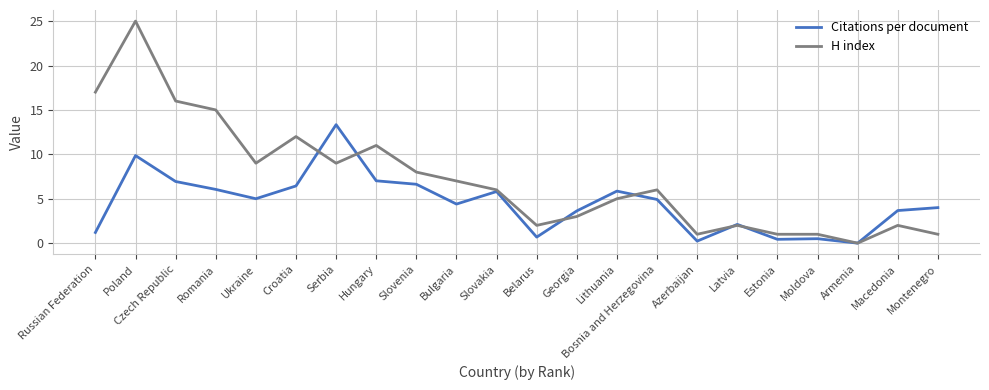

What is the average value of the Citations per document series?

4.5